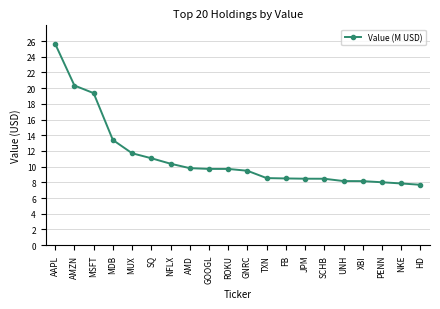

What is the value of the 9th point from the left?

9.7